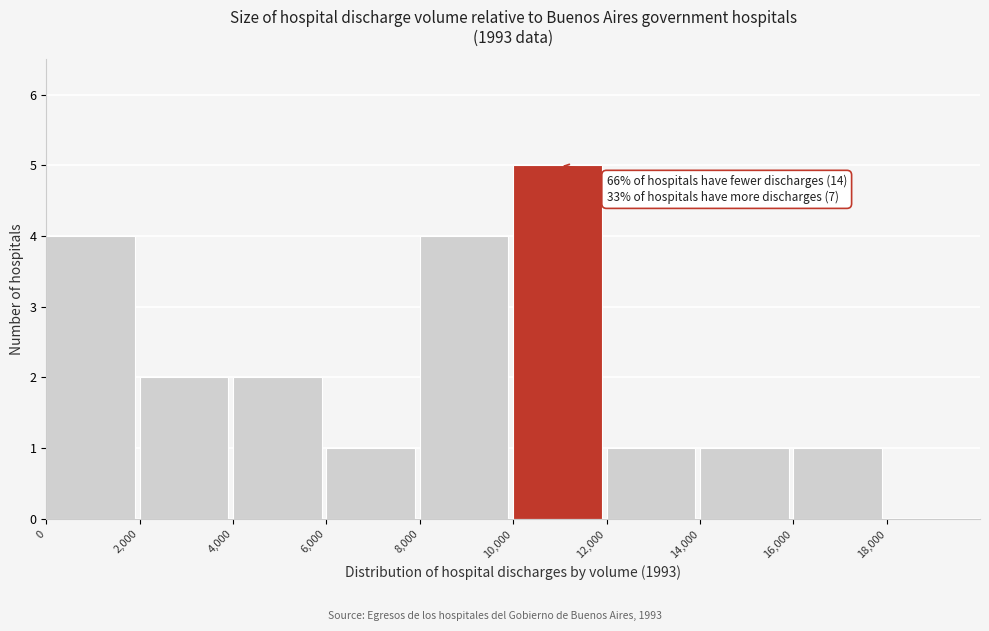

Which range on the x-axis has the tallest bar?

10,000 to 12,000